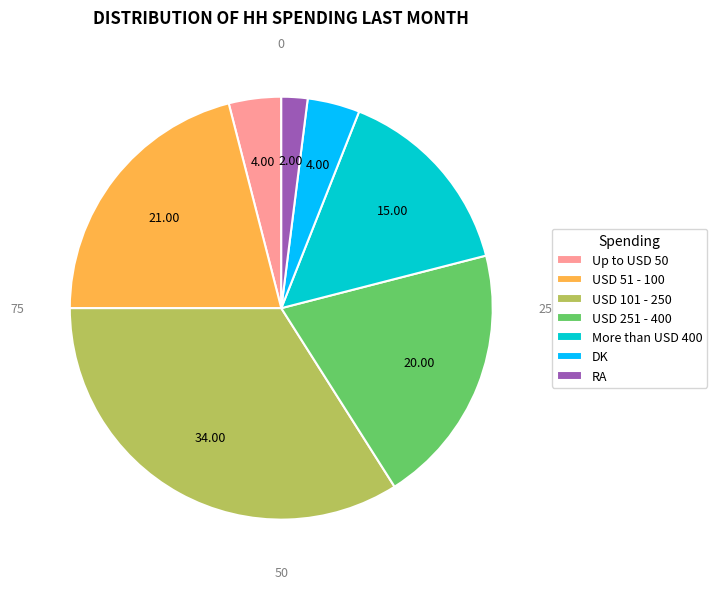

What is the largest slice in the pie chart?

USD 101 - 250